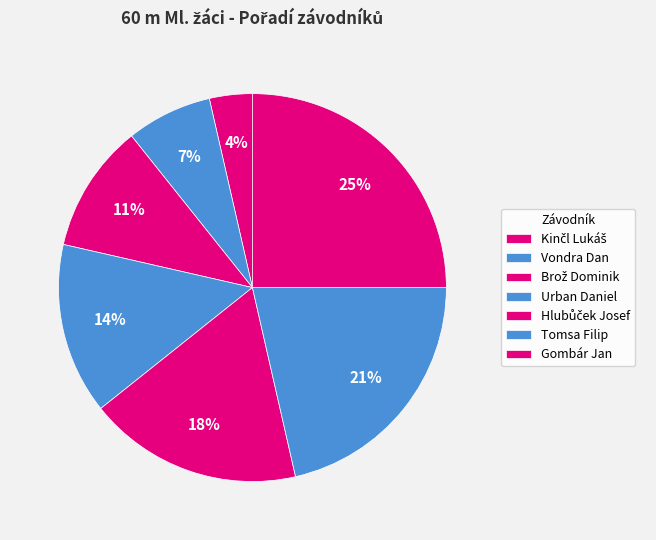

The Brož Dominik slice represents 11% of the pie. True or false?

True